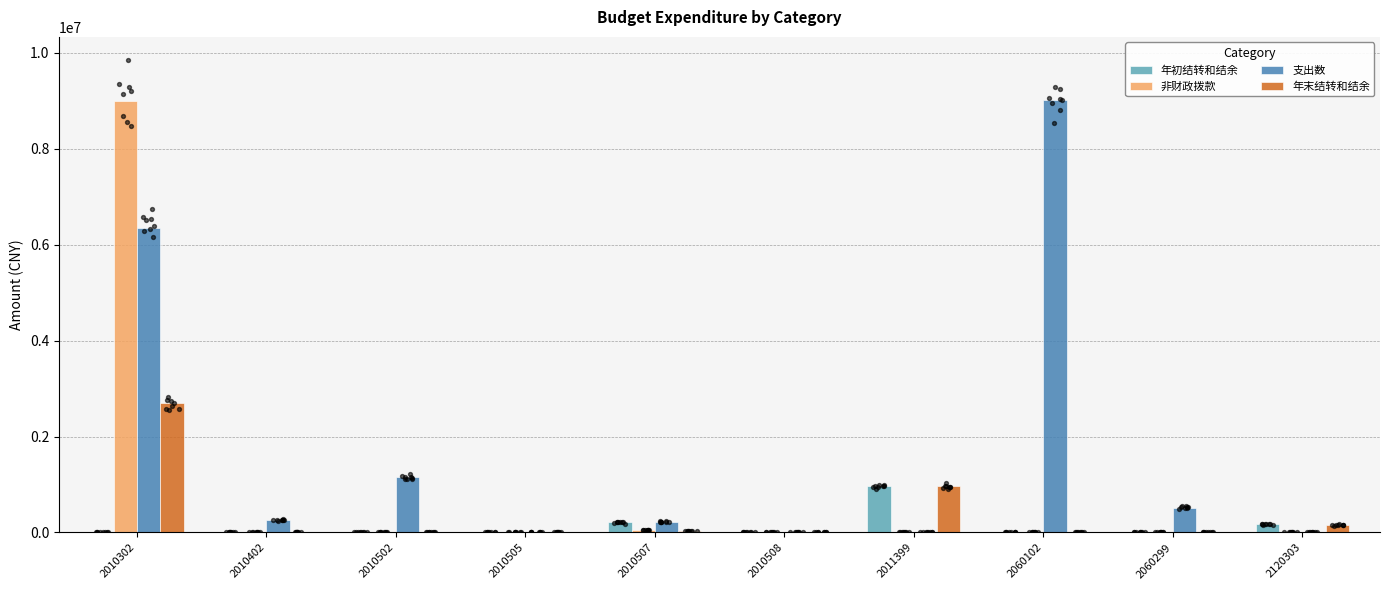

Which series has the largest total across all categories?

支出数